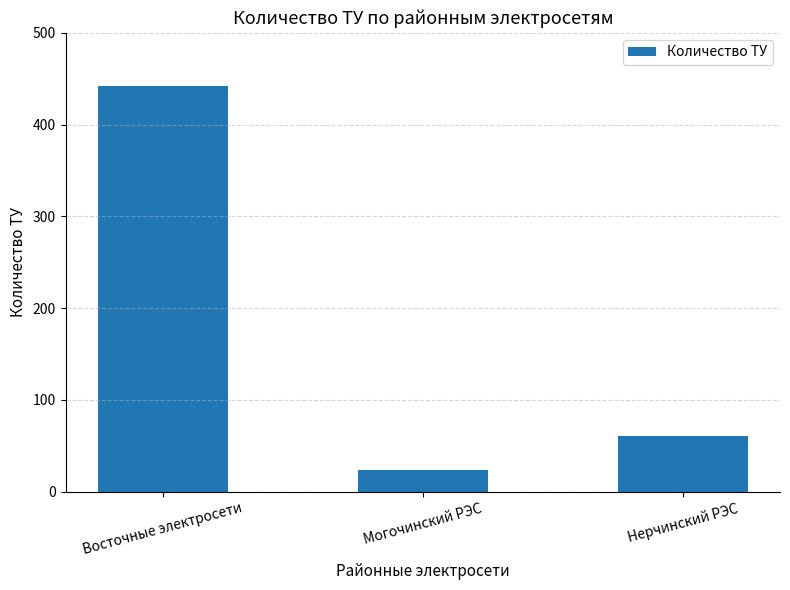

What value does the data have at Восточные электросети?

442